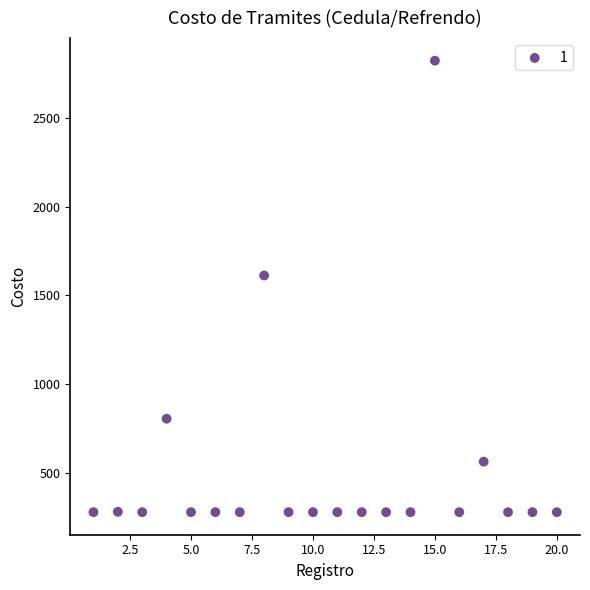

What is the range of Y values (max minus min)?

2541.0